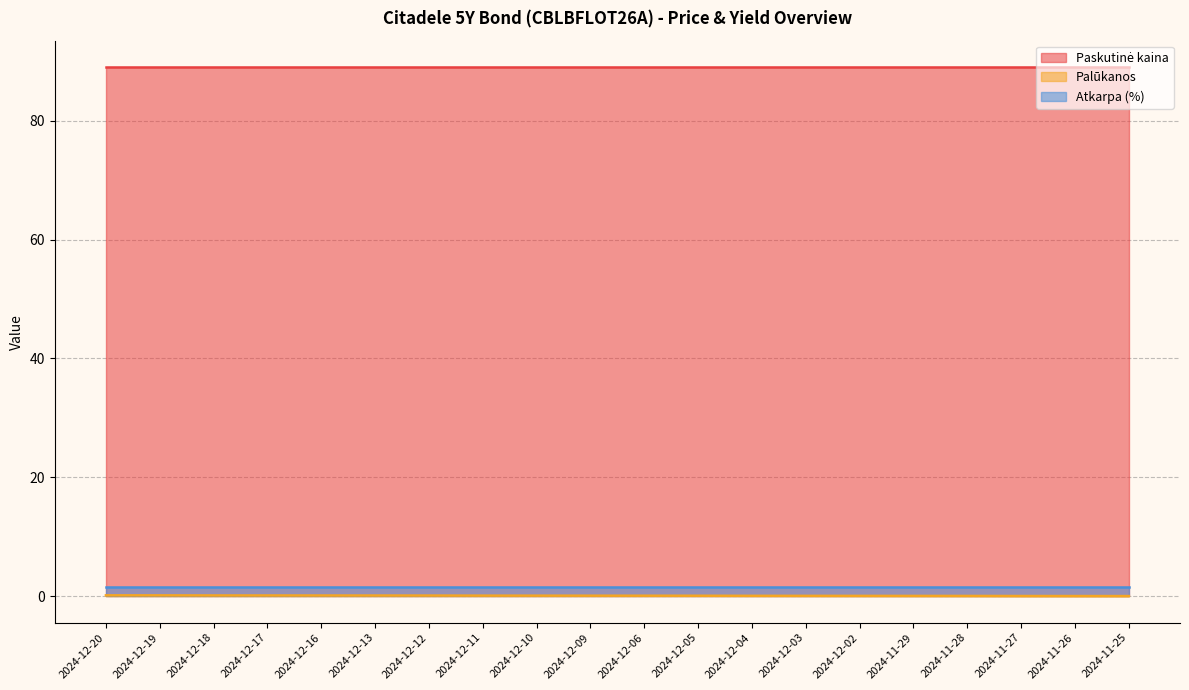

What is the sum of all Palūkanos values?

1.6